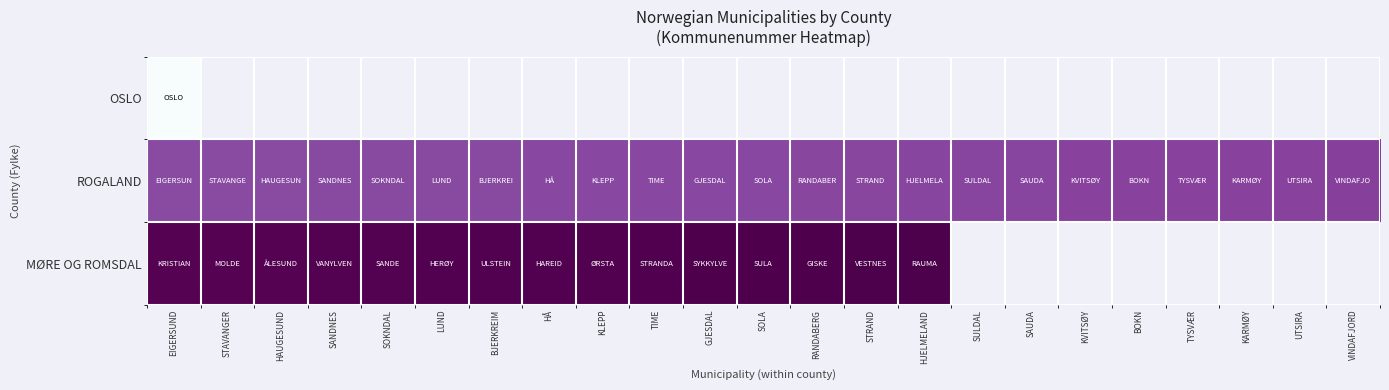

How many positive values does the MØRE OG ROMSDAL series have?

15